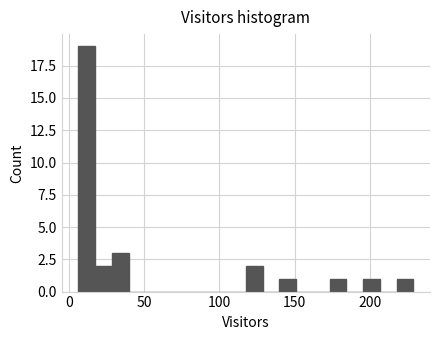

Read against the x-axis, roughly where is the centre of the tallest bar?

10